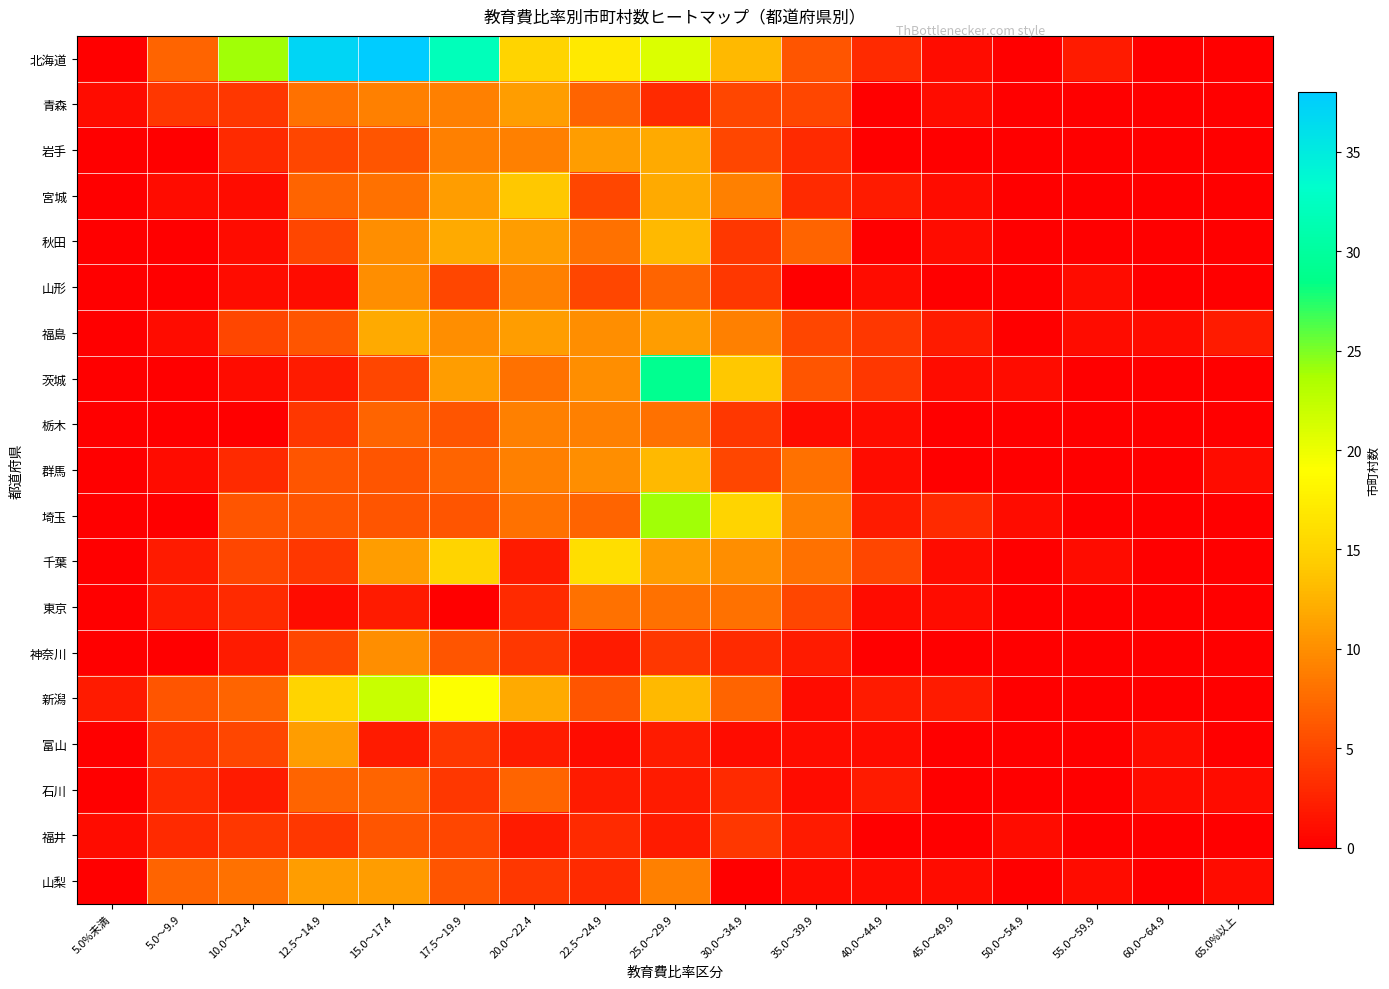

Reading right to left, list all the values displayed in this chart.

北海道: 65.0%以上=0	60.0～64.9=0	55.0～59.9=2	50.0～54.9=0	45.0～49.9=1	40.0～44.9=3	35.0～39.9=6	30.0～34.9=13	25.0～29.9=21	22.5～24.9=17	20.0～22.4=15	17.5～19.9=32	15.0～17.4=38	12.5～14.9=37	10.0～12.4=24	5.0～9.9=7	5.0%未満=0
青森: 65.0%以上=0	60.0～64.9=0	55.0～59.9=0	50.0～54.9=0	45.0～49.9=1	40.0～44.9=0	35.0～39.9=5	30.0～34.9=5	25.0～29.9=3	22.5～24.9=7	20.0～22.4=11	17.5～19.9=9	15.0～17.4=9	12.5～14.9=8	10.0～12.4=4	5.0～9.9=4	5.0%未満=1
岩手: 65.0%以上=0	60.0～64.9=0	55.0～59.9=0	50.0～54.9=0	45.0～49.9=0	40.0～44.9=0	35.0～39.9=3	30.0～34.9=5	25.0～29.9=12	22.5～24.9=11	20.0～22.4=9	17.5～19.9=9	15.0～17.4=6	12.5～14.9=5	10.0～12.4=3	5.0～9.9=0	5.0%未満=0
宮城: 65.0%以上=0	60.0～64.9=0	55.0～59.9=0	50.0～54.9=0	45.0～49.9=1	40.0～44.9=2	35.0～39.9=3	30.0～34.9=9	25.0～29.9=12	22.5～24.9=5	20.0～22.4=14	17.5～19.9=11	15.0～17.4=8	12.5～14.9=7	10.0～12.4=1	5.0～9.9=1	5.0%未満=0
秋田: 65.0%以上=0	60.0～64.9=0	55.0～59.9=0	50.0～54.9=0	45.0～49.9=1	40.0～44.9=0	35.0～39.9=7	30.0～34.9=4	25.0～29.9=13	22.5～24.9=8	20.0～22.4=11	17.5～19.9=12	15.0～17.4=10	12.5～14.9=5	10.0～12.4=1	5.0～9.9=0	5.0%未満=0
山形: 65.0%以上=0	60.0～64.9=0	55.0～59.9=1	50.0～54.9=0	45.0～49.9=0	40.0～44.9=1	35.0～39.9=0	30.0～34.9=4	25.0～29.9=7	22.5～24.9=5	20.0～22.4=9	17.5～19.9=5	15.0～17.4=10	12.5～14.9=1	10.0～12.4=1	5.0～9.9=0	5.0%未満=0
福島: 65.0%以上=2	60.0～64.9=1	55.0～59.9=1	50.0～54.9=0	45.0～49.9=2	40.0～44.9=4	35.0～39.9=5	30.0～34.9=9	25.0～29.9=11	22.5～24.9=10	20.0～22.4=11	17.5～19.9=10	15.0～17.4=12	12.5～14.9=6	10.0～12.4=5	5.0～9.9=1	5.0%未満=0
茨城: 65.0%以上=0	60.0～64.9=0	55.0～59.9=0	50.0～54.9=1	45.0～49.9=1	40.0～44.9=4	35.0～39.9=6	30.0～34.9=14	25.0～29.9=29	22.5～24.9=10	20.0～22.4=8	17.5～19.9=11	15.0～17.4=5	12.5～14.9=2	10.0～12.4=1	5.0～9.9=0	5.0%未満=0
栃木: 65.0%以上=0	60.0～64.9=0	55.0～59.9=0	50.0～54.9=0	45.0～49.9=0	40.0～44.9=1	35.0～39.9=1	30.0～34.9=4	25.0～29.9=8	22.5～24.9=9	20.0～22.4=9	17.5～19.9=6	15.0～17.4=7	12.5～14.9=4	10.0～12.4=0	5.0～9.9=0	5.0%未満=0
群馬: 65.0%以上=1	60.0～64.9=0	55.0～59.9=0	50.0～54.9=0	45.0～49.9=0	40.0～44.9=1	35.0～39.9=8	30.0～34.9=5	25.0～29.9=13	22.5～24.9=10	20.0～22.4=9	17.5～19.9=7	15.0～17.4=6	12.5～14.9=6	10.0～12.4=3	5.0～9.9=1	5.0%未満=0
埼玉: 65.0%以上=0	60.0～64.9=0	55.0～59.9=0	50.0～54.9=1	45.0～49.9=3	40.0～44.9=2	35.0～39.9=9	30.0～34.9=15	25.0～29.9=24	22.5～24.9=7	20.0～22.4=8	17.5～19.9=6	15.0～17.4=6	12.5～14.9=6	10.0～12.4=6	5.0～9.9=0	5.0%未満=0
千葉: 65.0%以上=0	60.0～64.9=0	55.0～59.9=1	50.0～54.9=0	45.0～49.9=1	40.0～44.9=5	35.0～39.9=8	30.0～34.9=10	25.0～29.9=11	22.5～24.9=16	20.0～22.4=2	17.5～19.9=15	15.0～17.4=11	12.5～14.9=4	10.0～12.4=5	5.0～9.9=2	5.0%未満=0
東京: 65.0%以上=0	60.0～64.9=0	55.0～59.9=0	50.0～54.9=0	45.0～49.9=1	40.0～44.9=1	35.0～39.9=5	30.0～34.9=8	25.0～29.9=8	22.5～24.9=8	20.0～22.4=3	17.5～19.9=0	15.0～17.4=2	12.5～14.9=1	10.0～12.4=3	5.0～9.9=2	5.0%未満=0
神奈川: 65.0%以上=0	60.0～64.9=0	55.0～59.9=0	50.0～54.9=0	45.0～49.9=0	40.0～44.9=0	35.0～39.9=2	30.0～34.9=3	25.0～29.9=4	22.5～24.9=2	20.0～22.4=4	17.5～19.9=6	15.0～17.4=10	12.5～14.9=5	10.0～12.4=2	5.0～9.9=0	5.0%未満=0
新潟: 65.0%以上=0	60.0～64.9=0	55.0～59.9=0	50.0～54.9=0	45.0～49.9=2	40.0～44.9=2	35.0～39.9=1	30.0～34.9=7	25.0～29.9=13	22.5～24.9=6	20.0～22.4=12	17.5～19.9=19	15.0～17.4=22	12.5～14.9=15	10.0～12.4=7	5.0～9.9=6	5.0%未満=2
富山: 65.0%以上=0	60.0～64.9=1	55.0～59.9=0	50.0～54.9=0	45.0～49.9=0	40.0～44.9=1	35.0～39.9=1	30.0～34.9=1	25.0～29.9=2	22.5～24.9=1	20.0～22.4=2	17.5～19.9=4	15.0～17.4=2	12.5～14.9=11	10.0～12.4=5	5.0～9.9=4	5.0%未満=0
石川: 65.0%以上=1	60.0～64.9=1	55.0～59.9=0	50.0～54.9=0	45.0～49.9=0	40.0～44.9=2	35.0～39.9=1	30.0～34.9=3	25.0～29.9=2	22.5～24.9=2	20.0～22.4=7	17.5～19.9=4	15.0～17.4=7	12.5～14.9=7	10.0～12.4=2	5.0～9.9=3	5.0%未満=0
福井: 65.0%以上=0	60.0～64.9=0	55.0～59.9=0	50.0～54.9=1	45.0～49.9=0	40.0～44.9=0	35.0～39.9=2	30.0～34.9=4	25.0～29.9=2	22.5～24.9=3	20.0～22.4=2	17.5～19.9=5	15.0～17.4=6	12.5～14.9=4	10.0～12.4=4	5.0～9.9=3	5.0%未満=1
山梨: 65.0%以上=1	60.0～64.9=0	55.0～59.9=1	50.0～54.9=0	45.0～49.9=1	40.0～44.9=1	35.0～39.9=1	30.0～34.9=0	25.0～29.9=9	22.5～24.9=3	20.0～22.4=4	17.5～19.9=6	15.0～17.4=11	12.5～14.9=11	10.0～12.4=8	5.0～9.9=7	5.0%未満=0